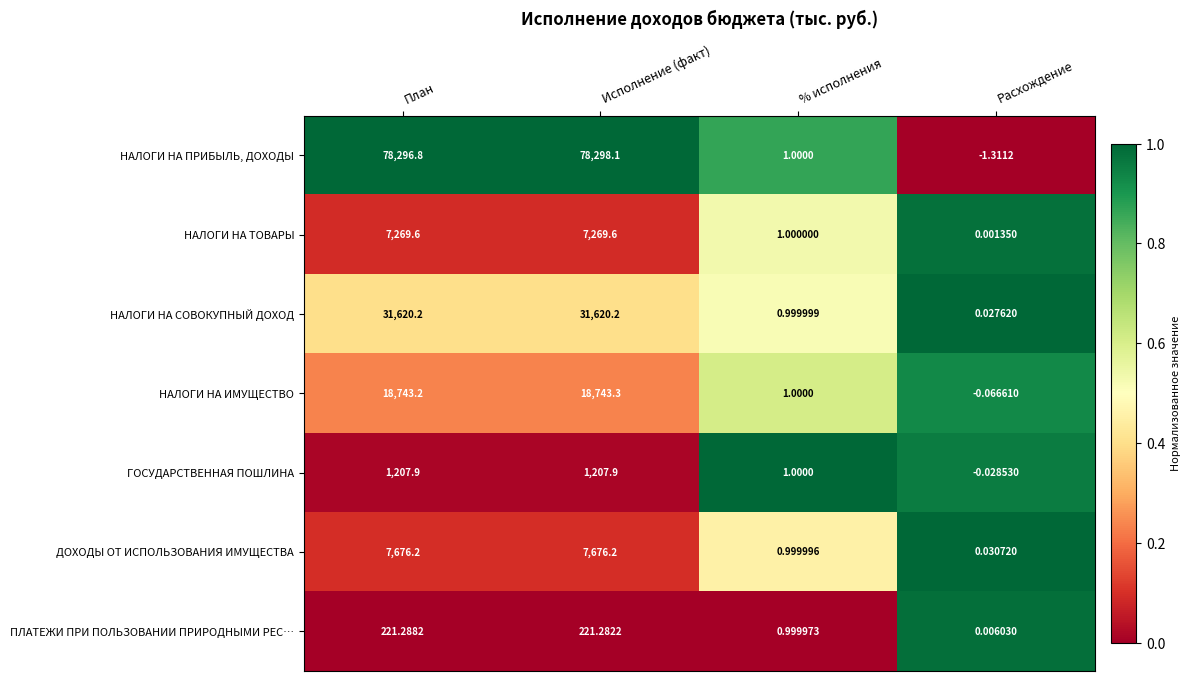

At which label does НАЛОГИ НА ТОВАРЫ first exceed 7269?

План